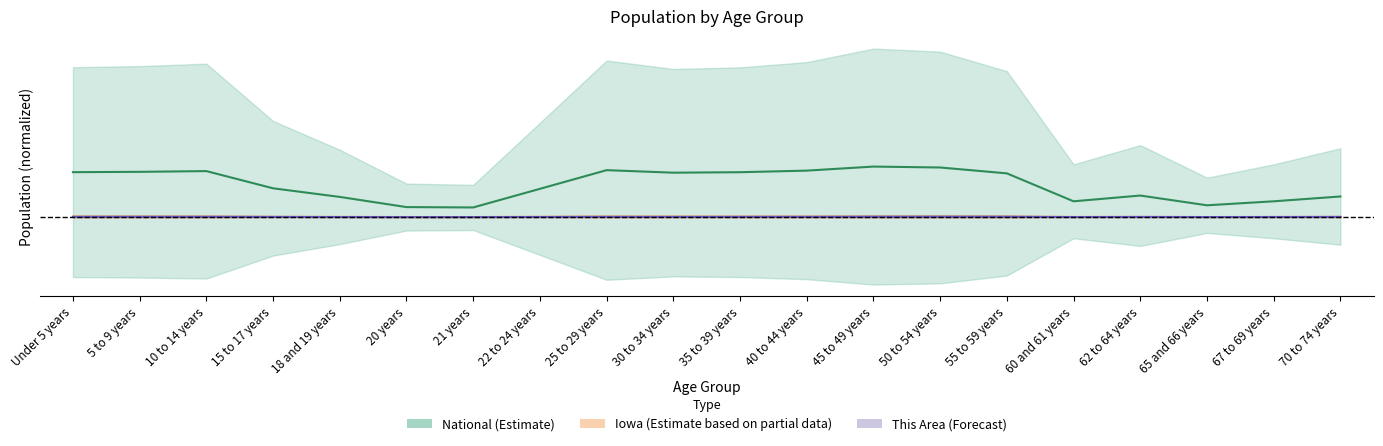

At which category is the sum across all series the highest?

45 to 49 years